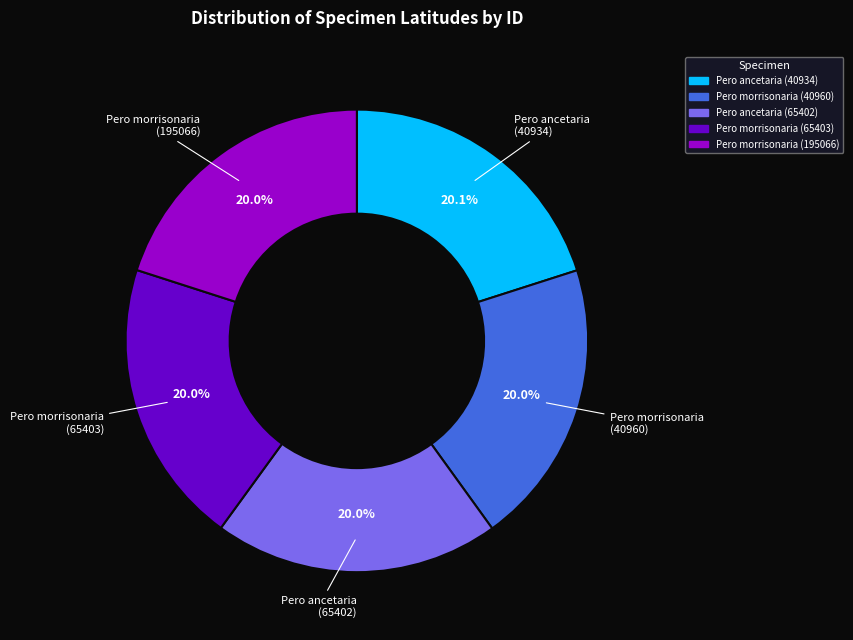

Is there any slice that represents more than half of the pie?

No